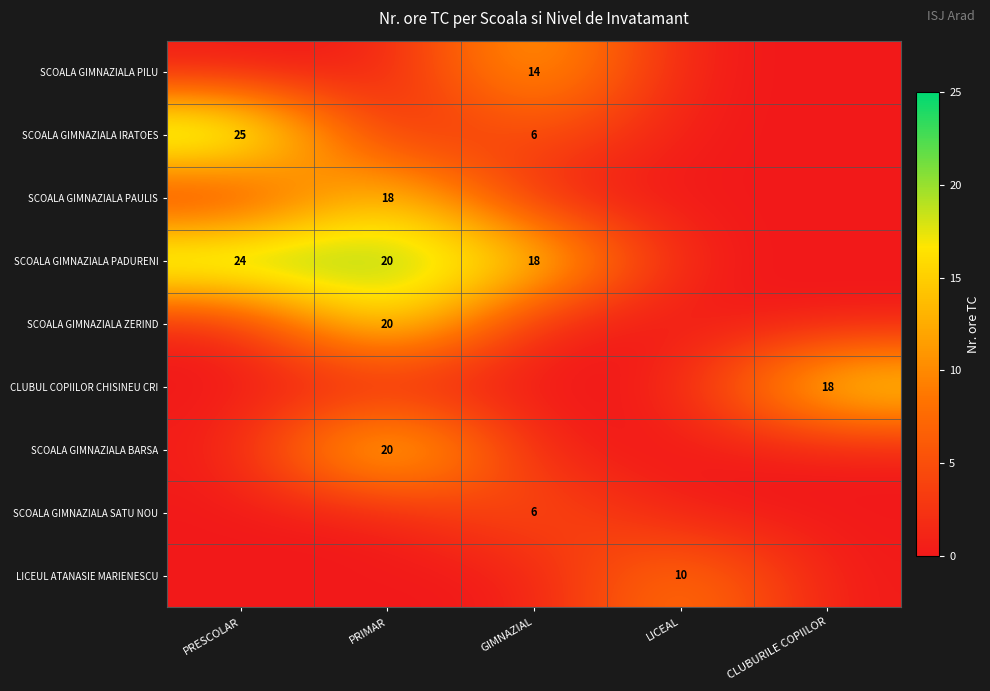

Is the value of SCOALA GIMNAZIALA PAULIS at PRIMAR greater than the value of SCOALA GIMNAZIALA PADURENI at PRESCOLAR?

No